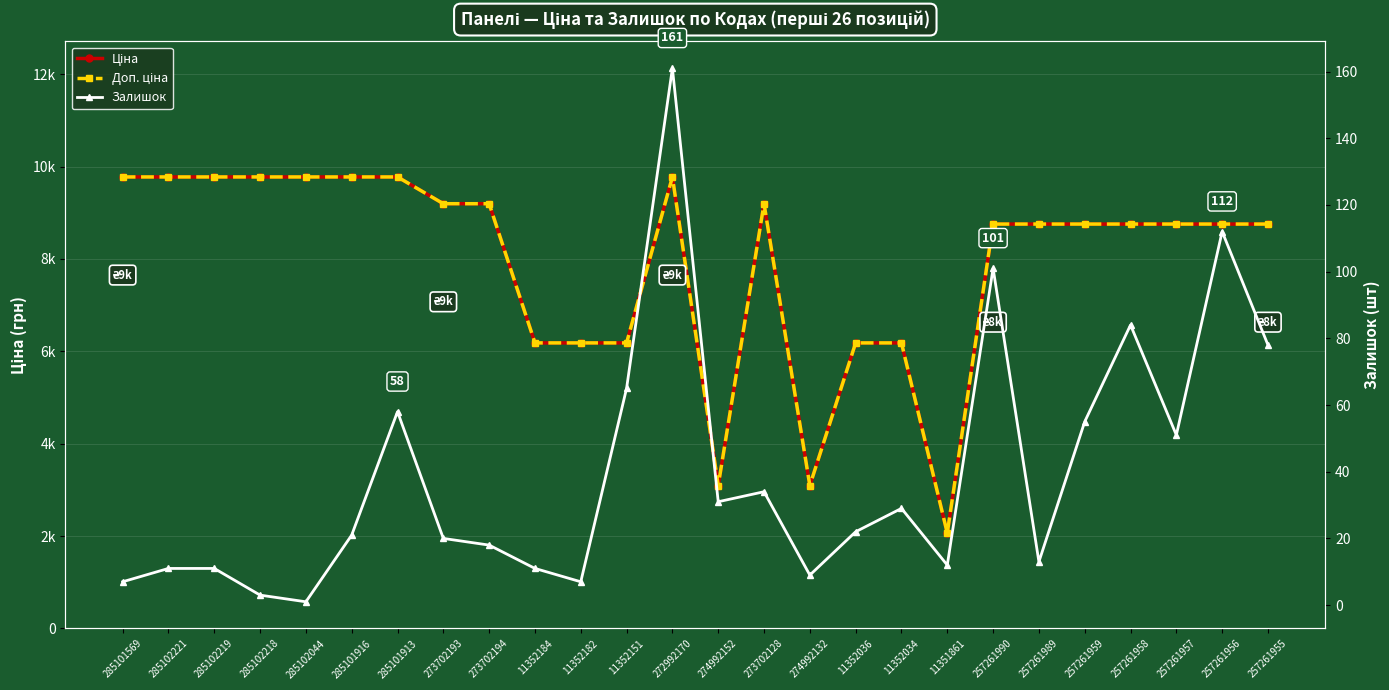

Between 285102044 and 257261955, which is larger?

285102044